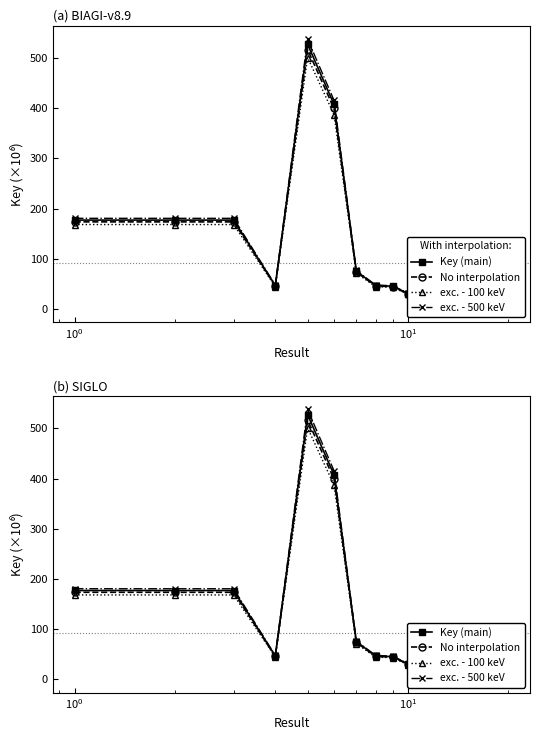

Which series has the widest spread of values?

exc. - 500 keV